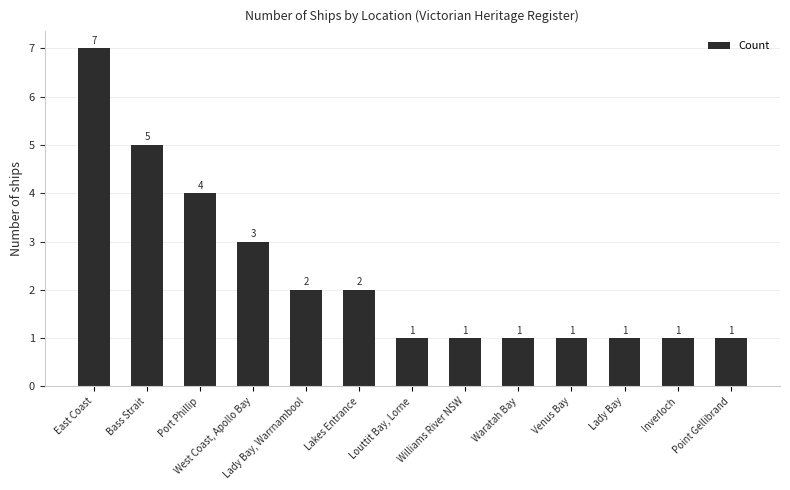

What is the sum of all values?

30